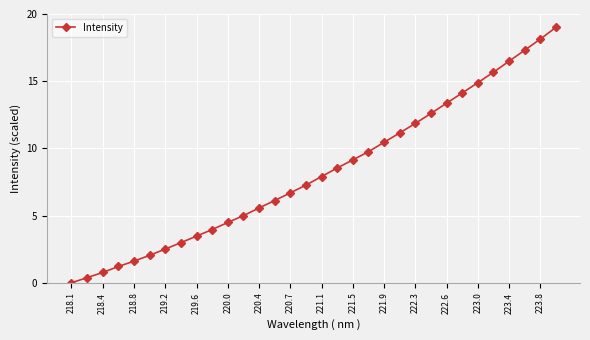

What is the value of the 30th point from the left?

17.3